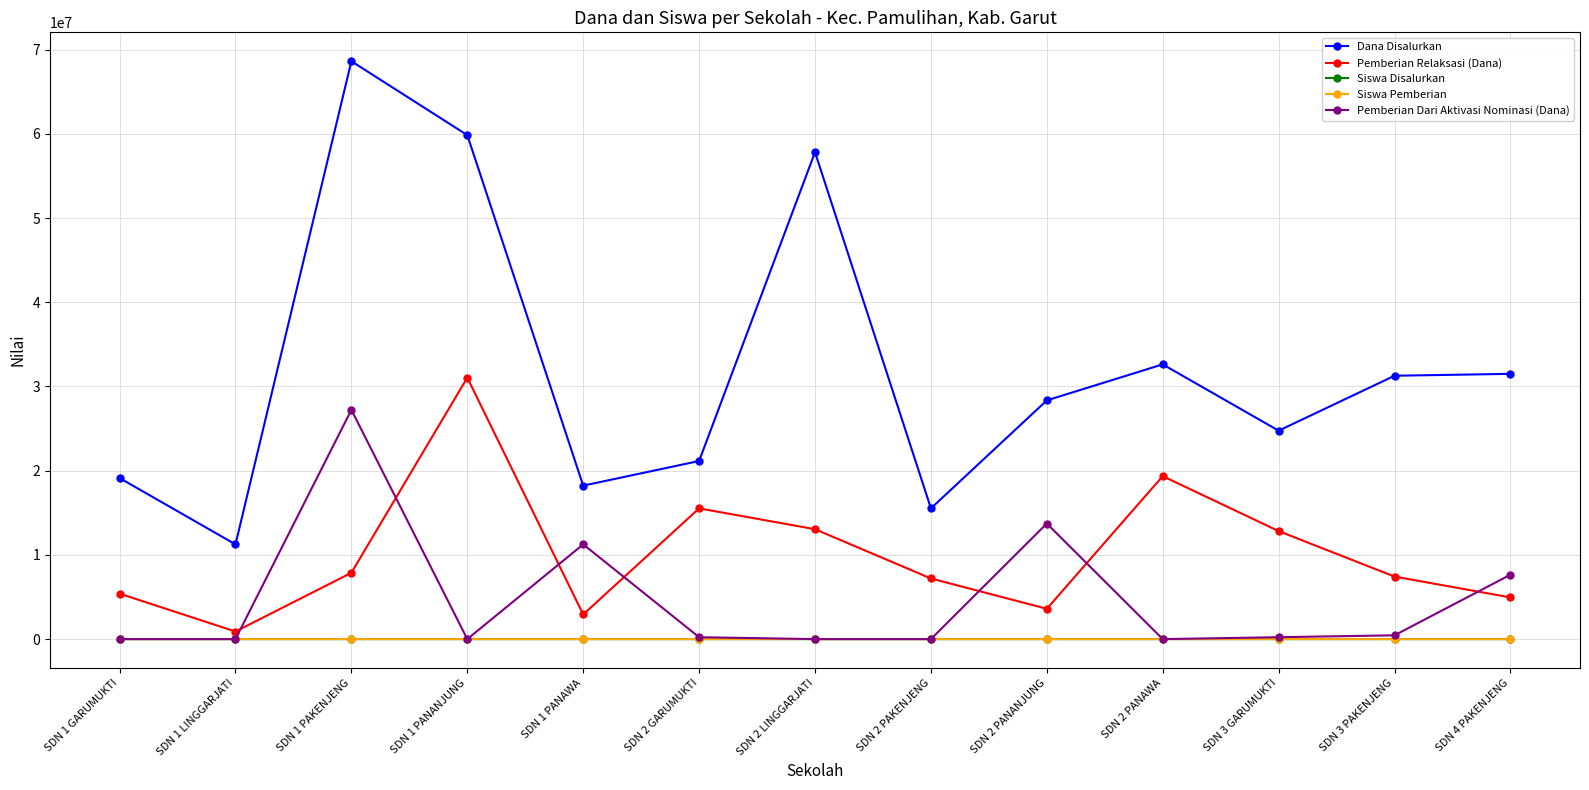

How many series are shown in this chart?

5